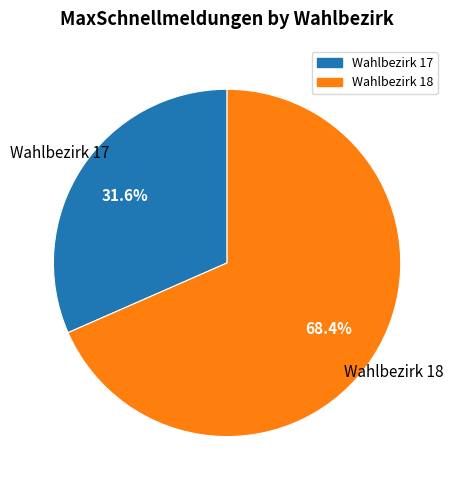

To the nearest percent, what is the difference between the largest and smallest slice percentages?

37%